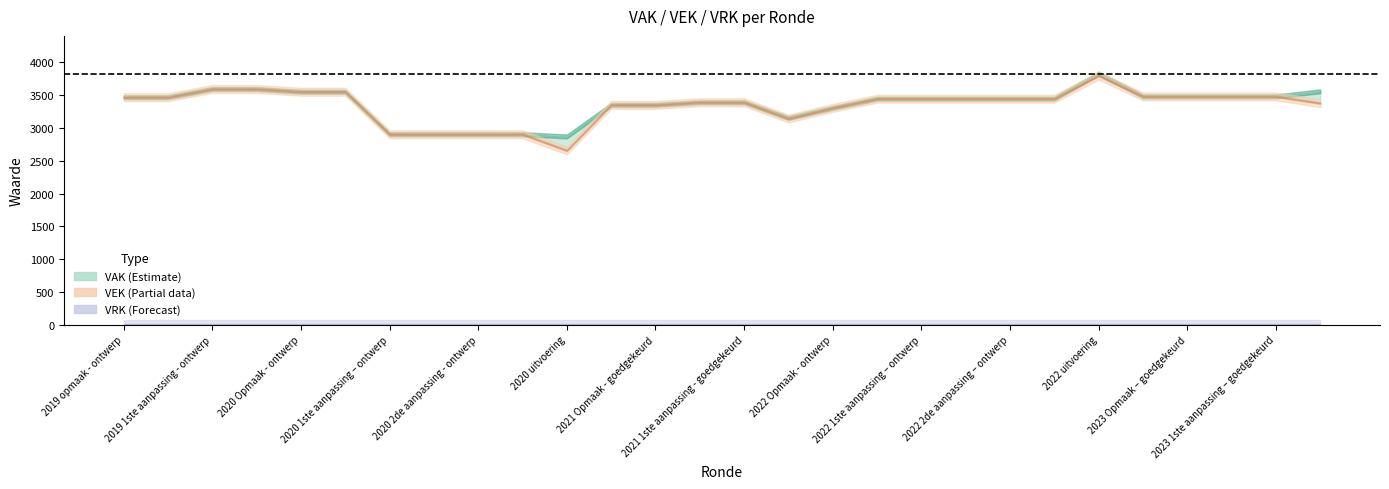

True or false: VEK and VRK intersect in this chart.

False